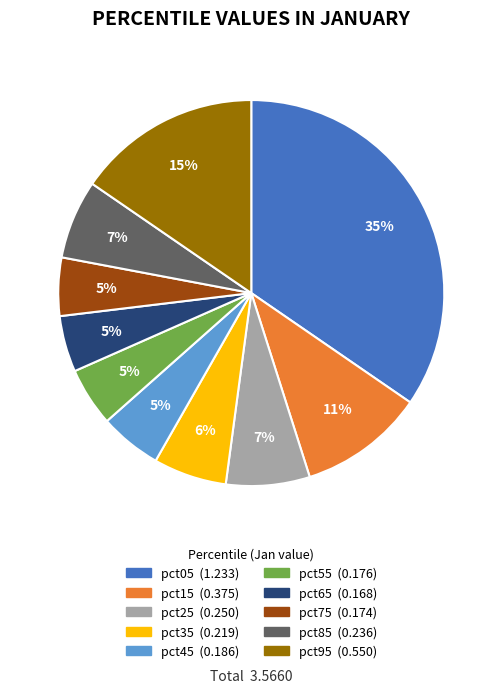

To the nearest percent, what is the difference between the largest and smallest slice percentages?

30%